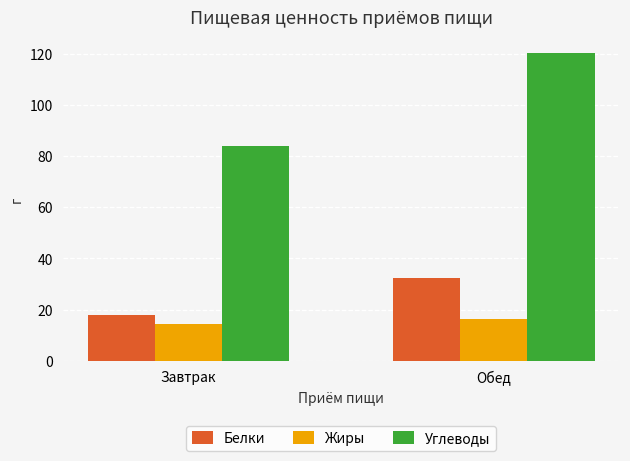

True or false: Углеводы has a value of 84.0 at Завтрак.

True